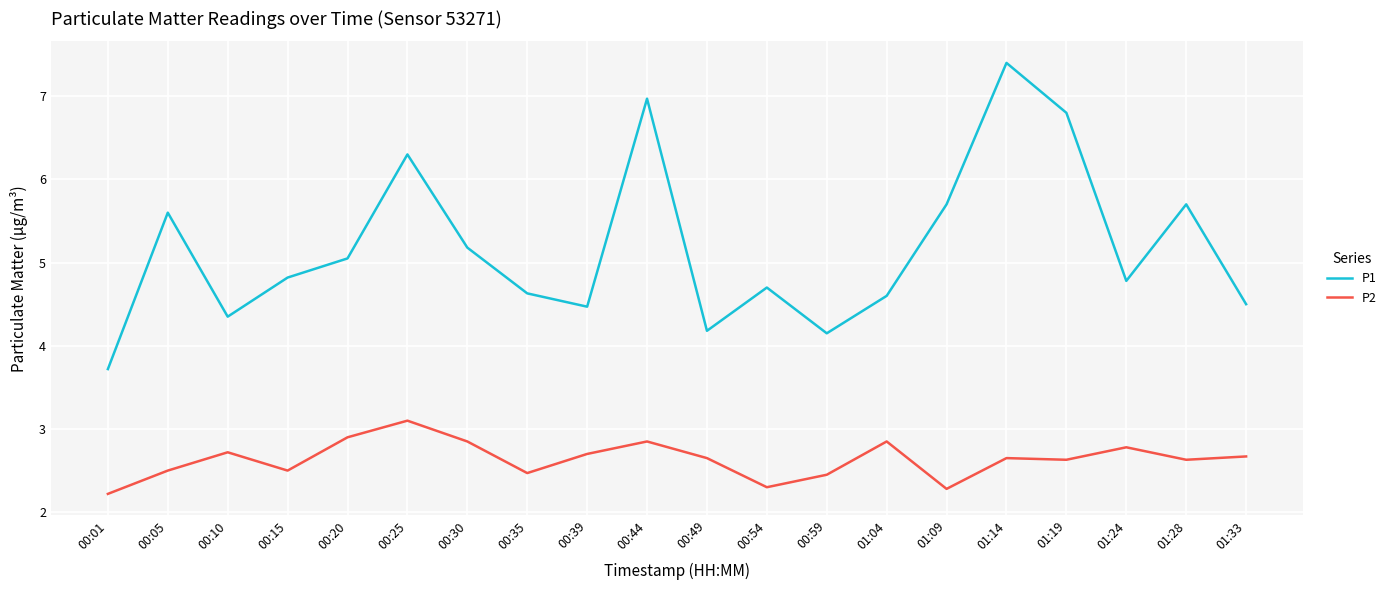

What is the average value of the P2 series?

2.6